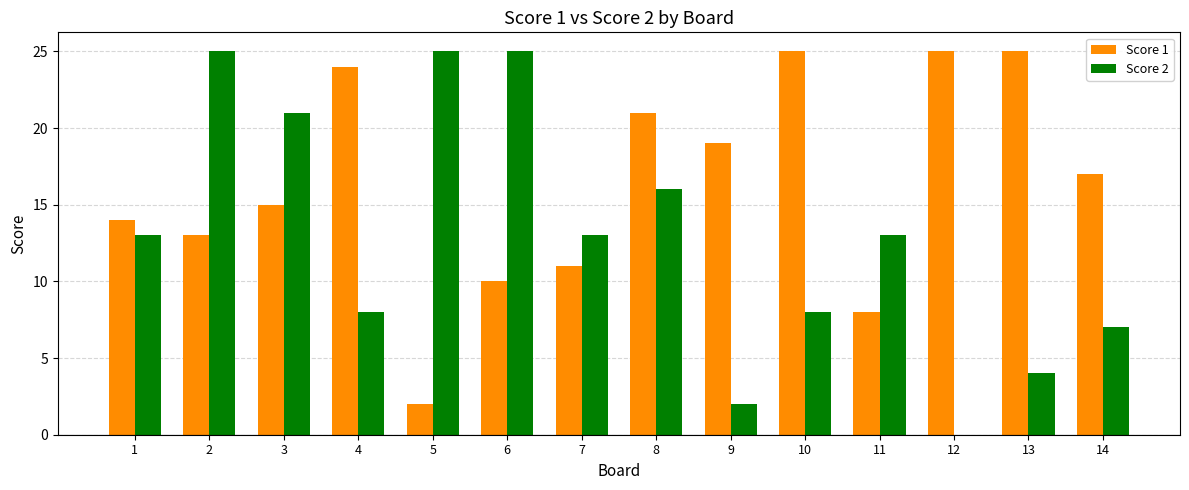

Between 3 and 10, which series saw the biggest shift?

Score 2